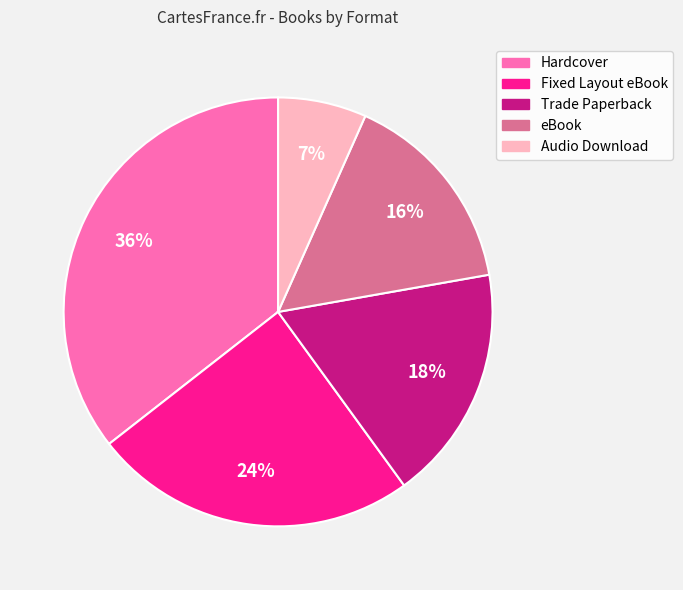

To the nearest percent, what is the combined percentage of Trade Paperback and Hardcover?

53%